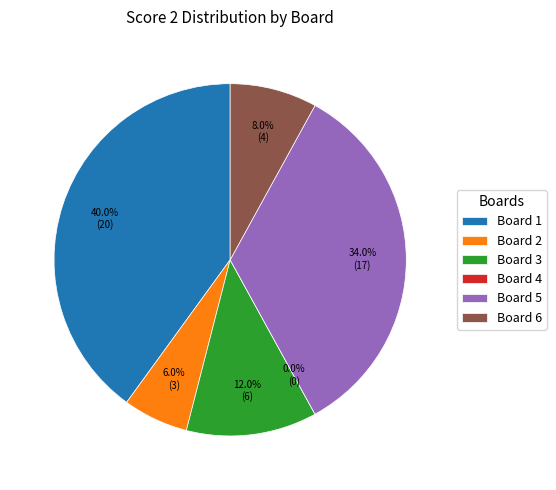

How many slices are in this pie chart?

6